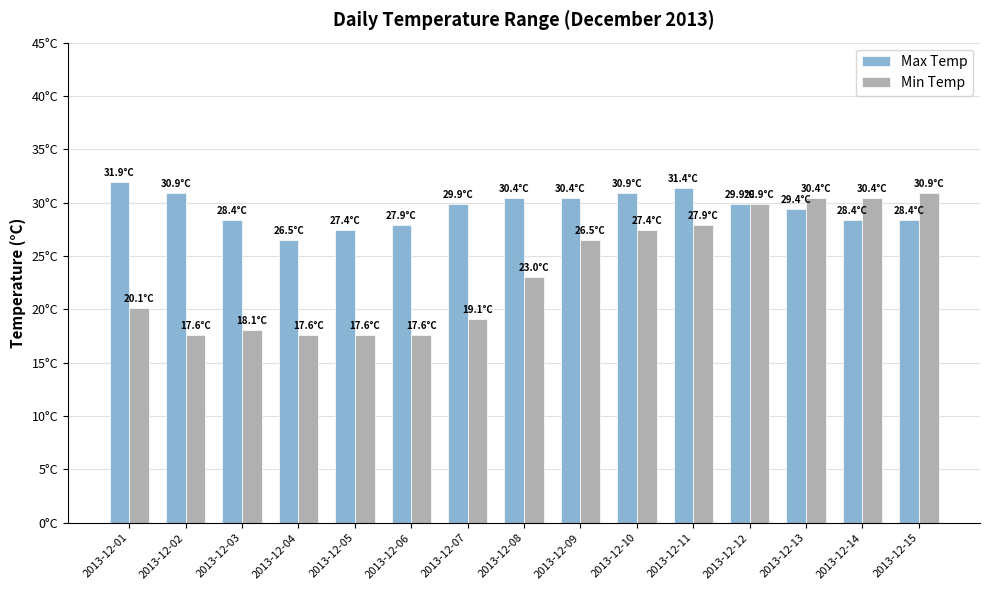

What are all the series names shown in the legend?

Max Temp, Min Temp